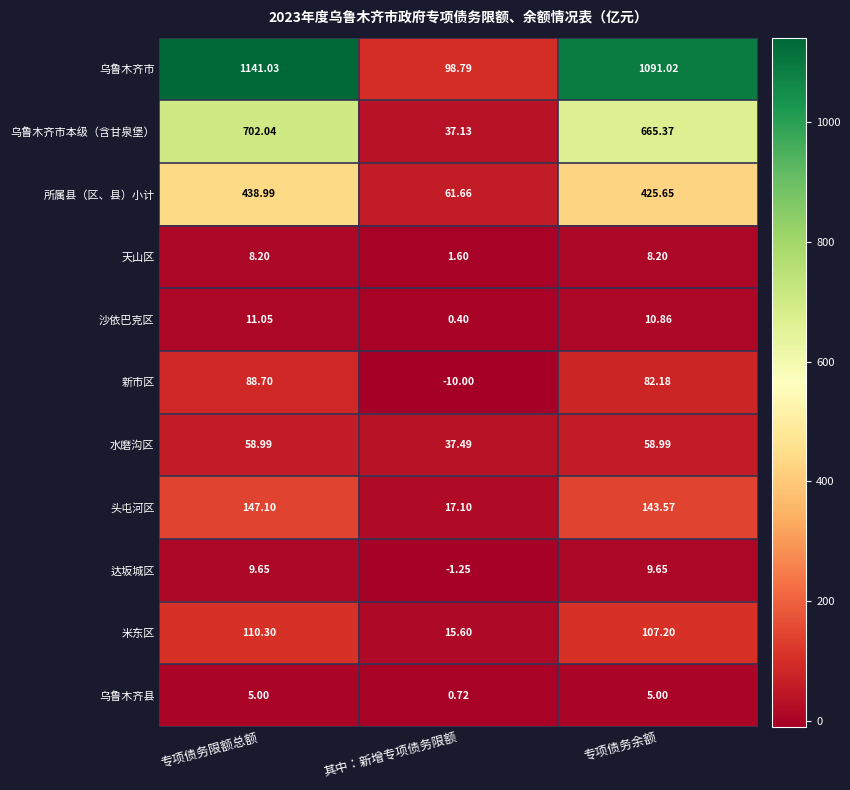

Where is 乌鲁木齐市 nearest to the value 619?

专项债务余额